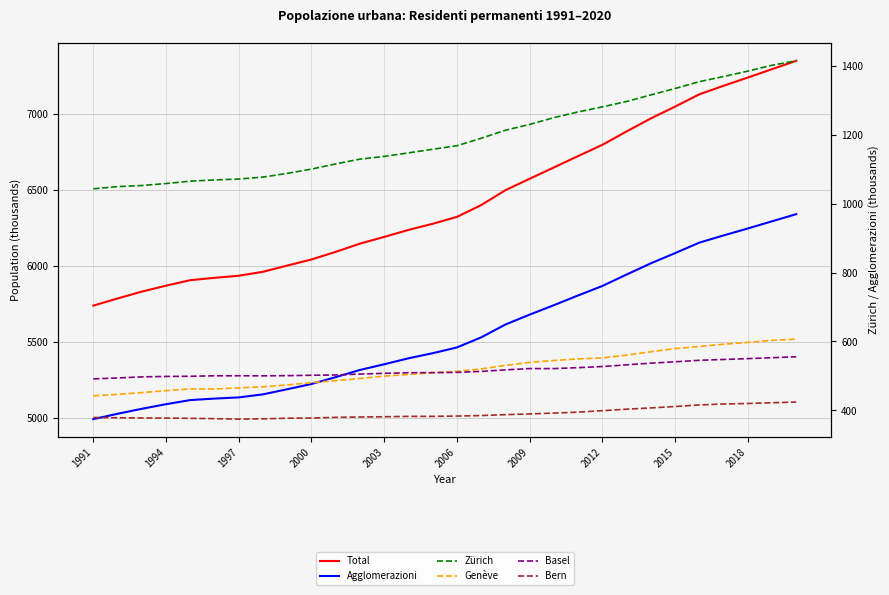

Which series has the largest total across all categories?

Total